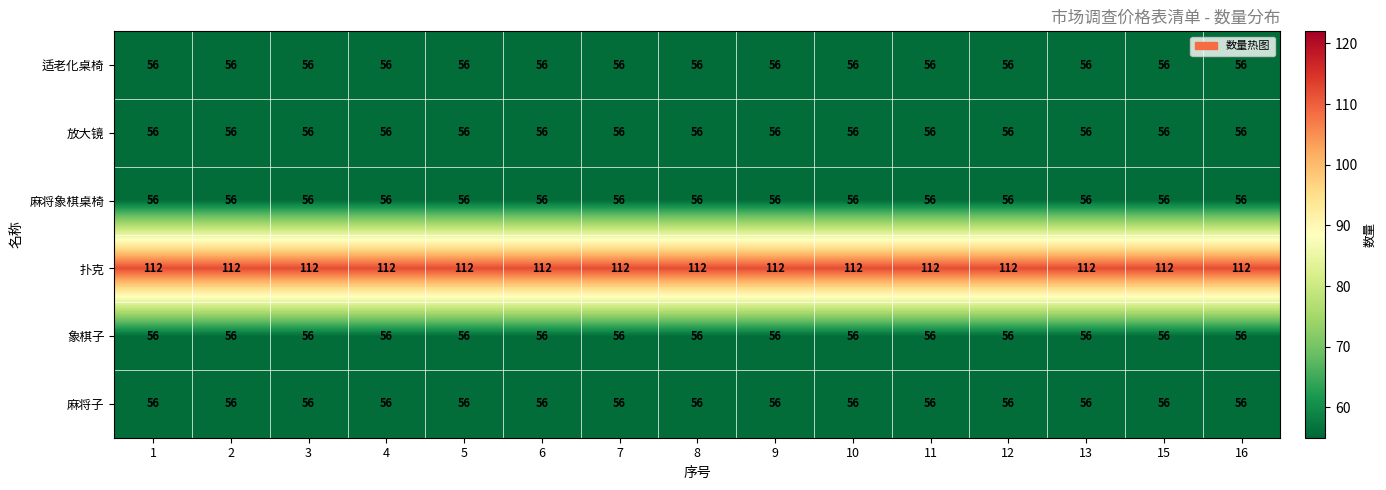

At how many categories does at least one series exceed 76?

15